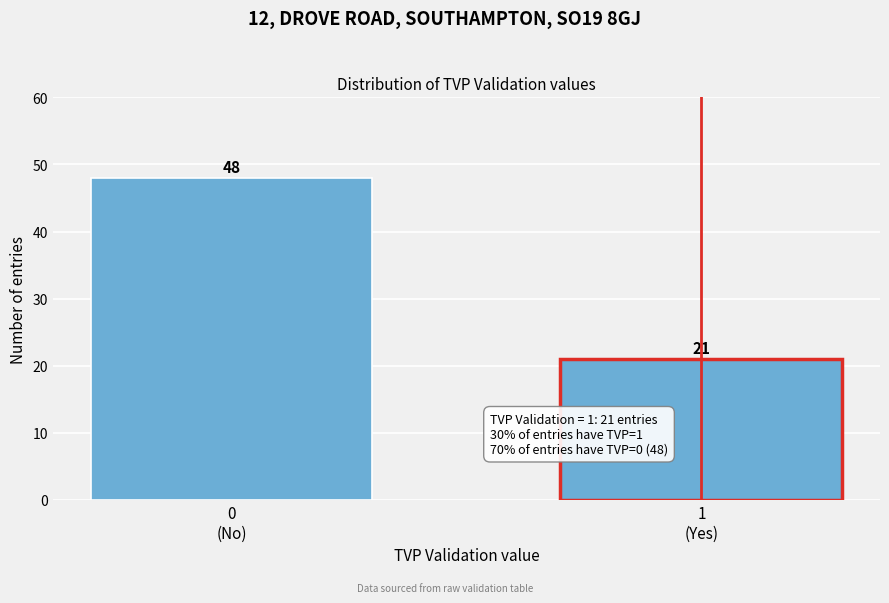

What is the value of the 1st bar from the left?

48